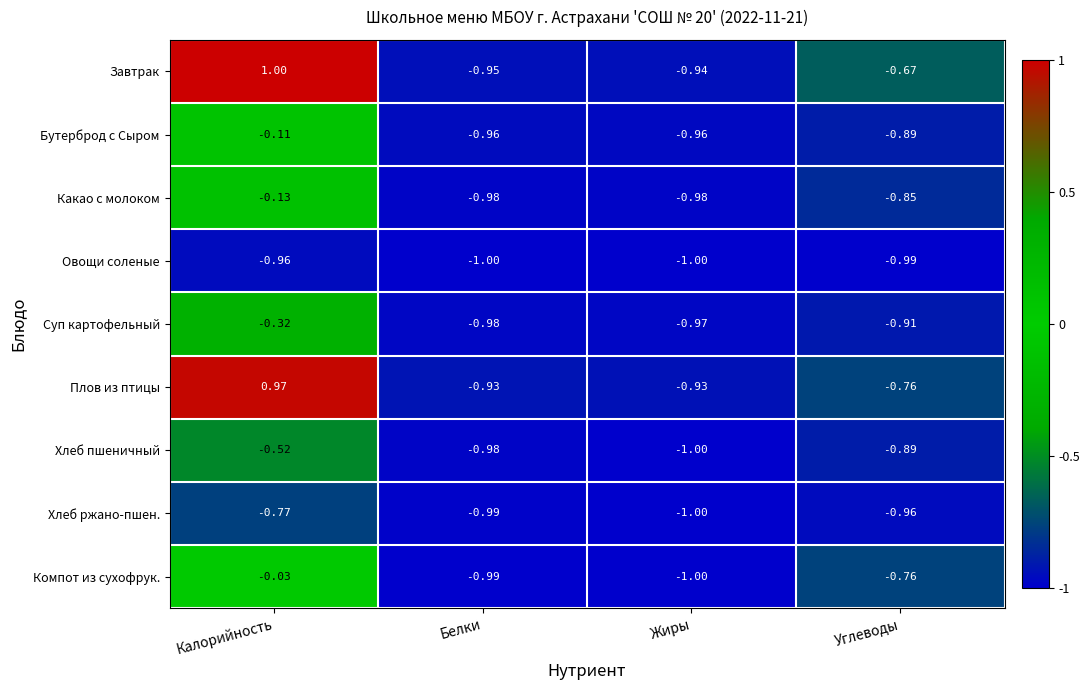

Rank the series at Калорийность from lowest to highest value.

Овощи соленые, Хлеб ржано-пшен., Хлеб пшеничный, Суп картофельный, Какао с молоком, Бутерброд с Сыром, Компот из сухофрук., Плов из птицы, Завтрак